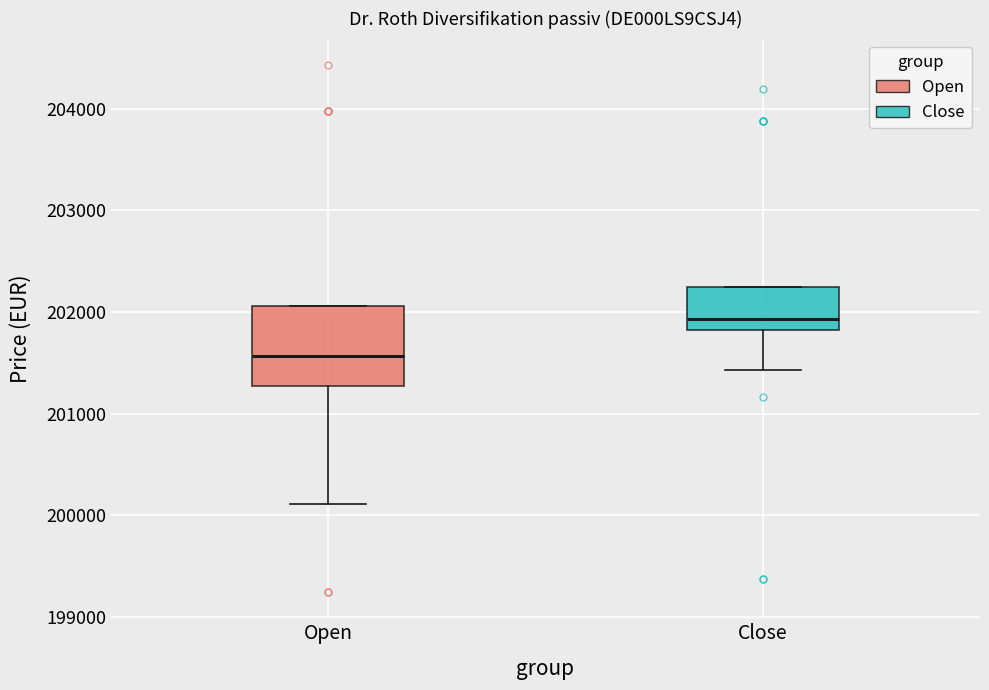

Reading left to right, read every box against the y-axis: the position of its median line, the range the box covers, and the ends of its whiskers. The values are not printed on the chart, so give them approximately, as read against the axis.

Open: median 201600, box 201300 to 202100, whiskers 200100 to 202100
Close: median 201900, box 201800 to 202200, whiskers 201400 to 202200